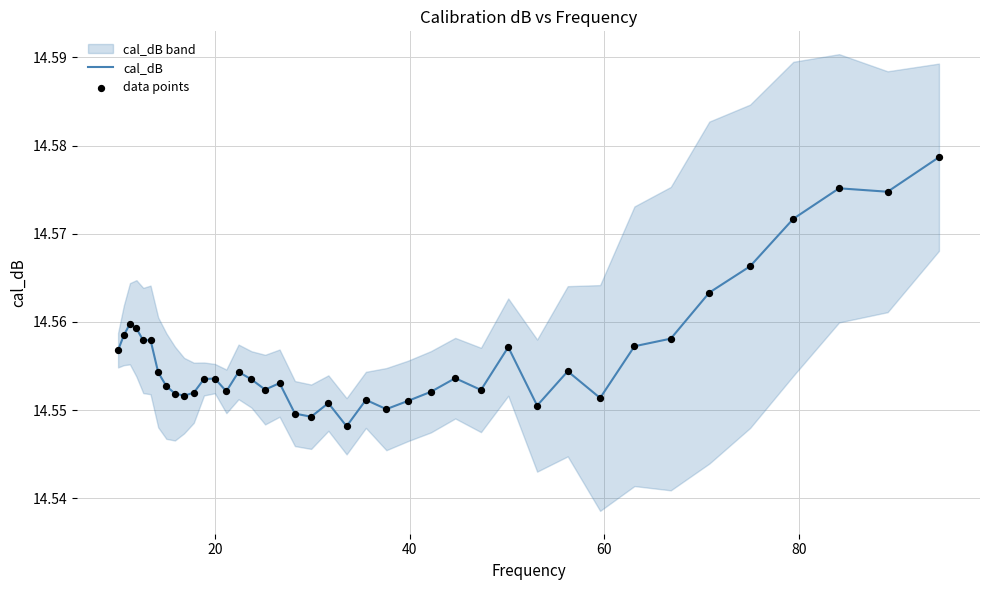

Which series has the widest spread of Y values?

cal_dB